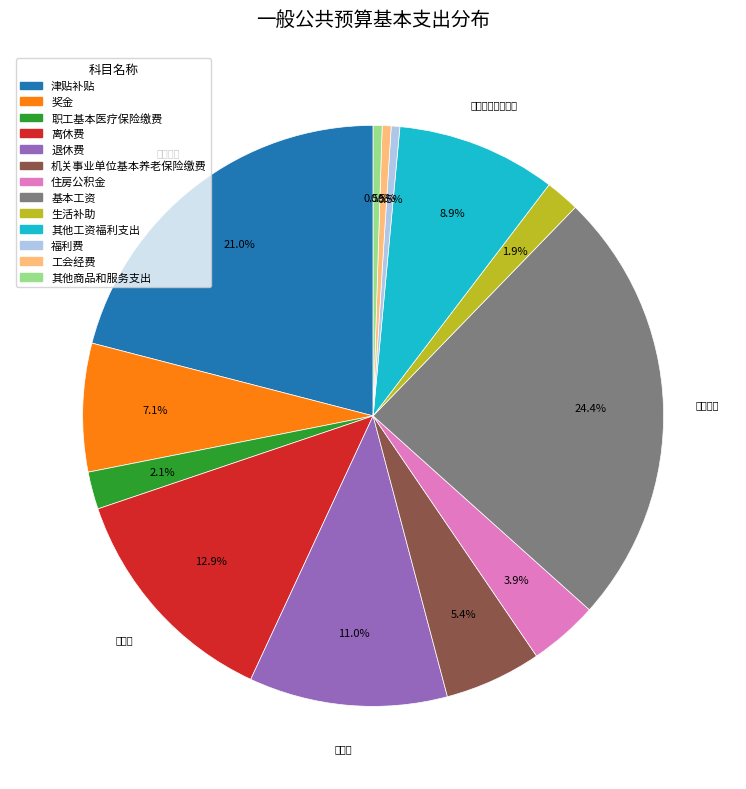

Approximately how many times larger is the value at 机关事业单位基本养老保险缴费 compared to 生活补助?

2.8